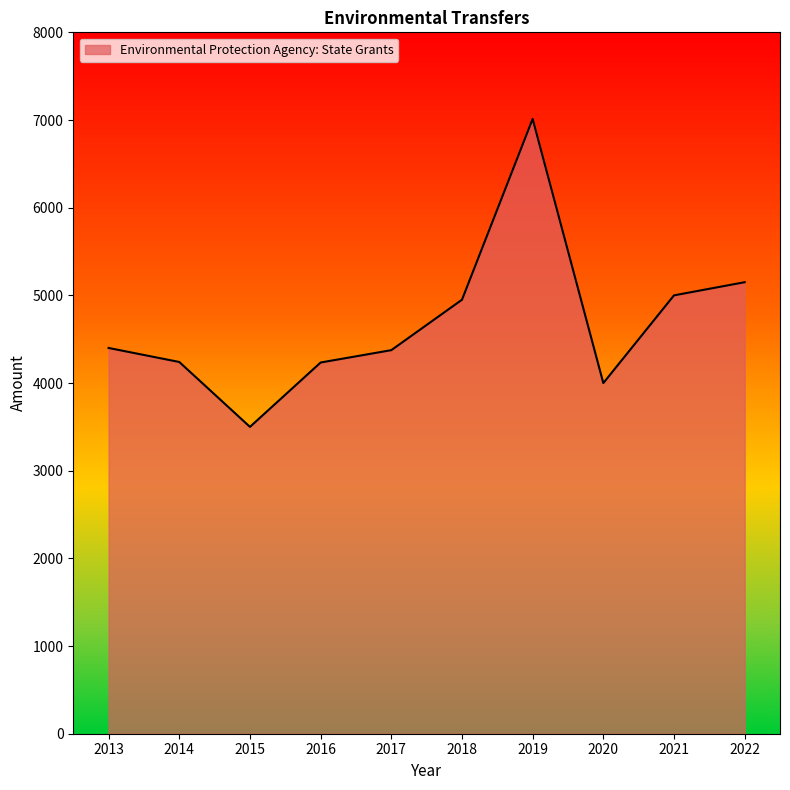

What is the change in value from 2013 to 2022?

+750.0